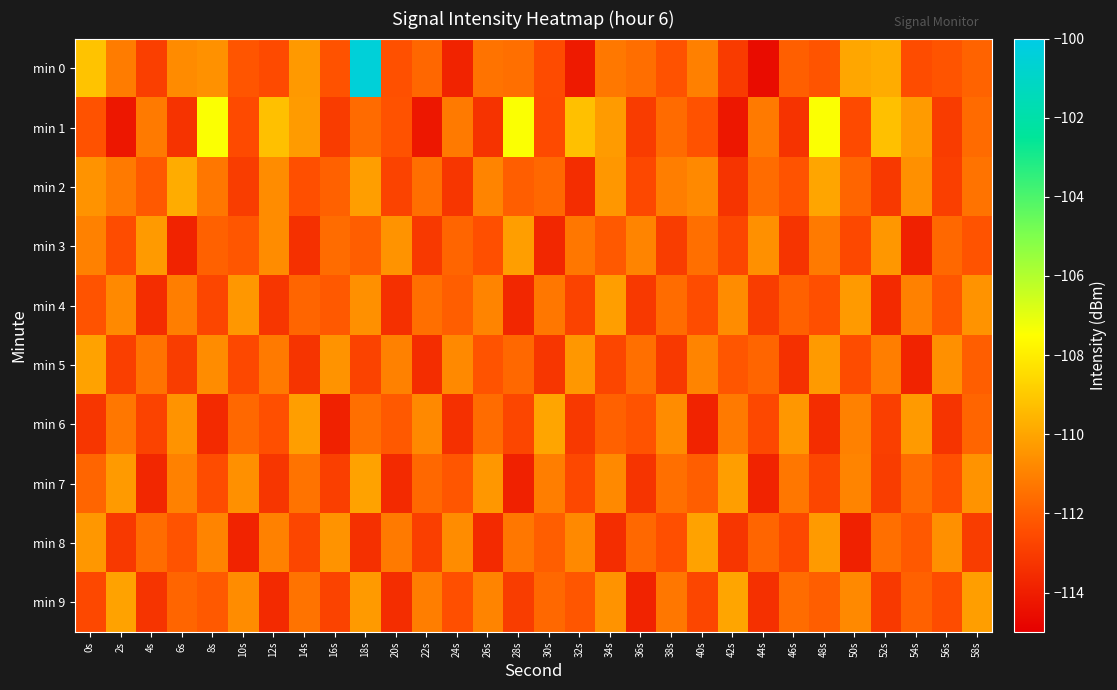

How many data points does each series have?

30